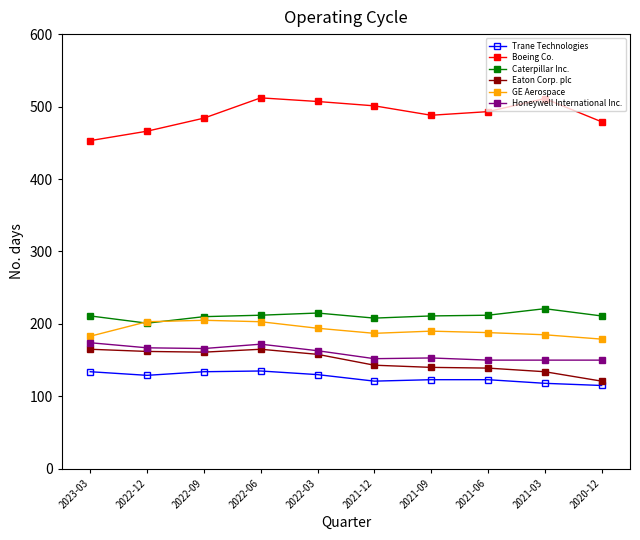

What is the label of the 9th point from the right?

2022-12